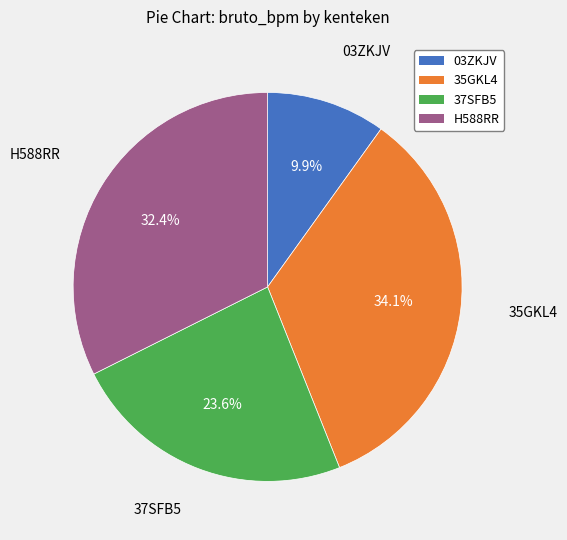

True or false: 37SFB5 accounts for 15% of the total.

False